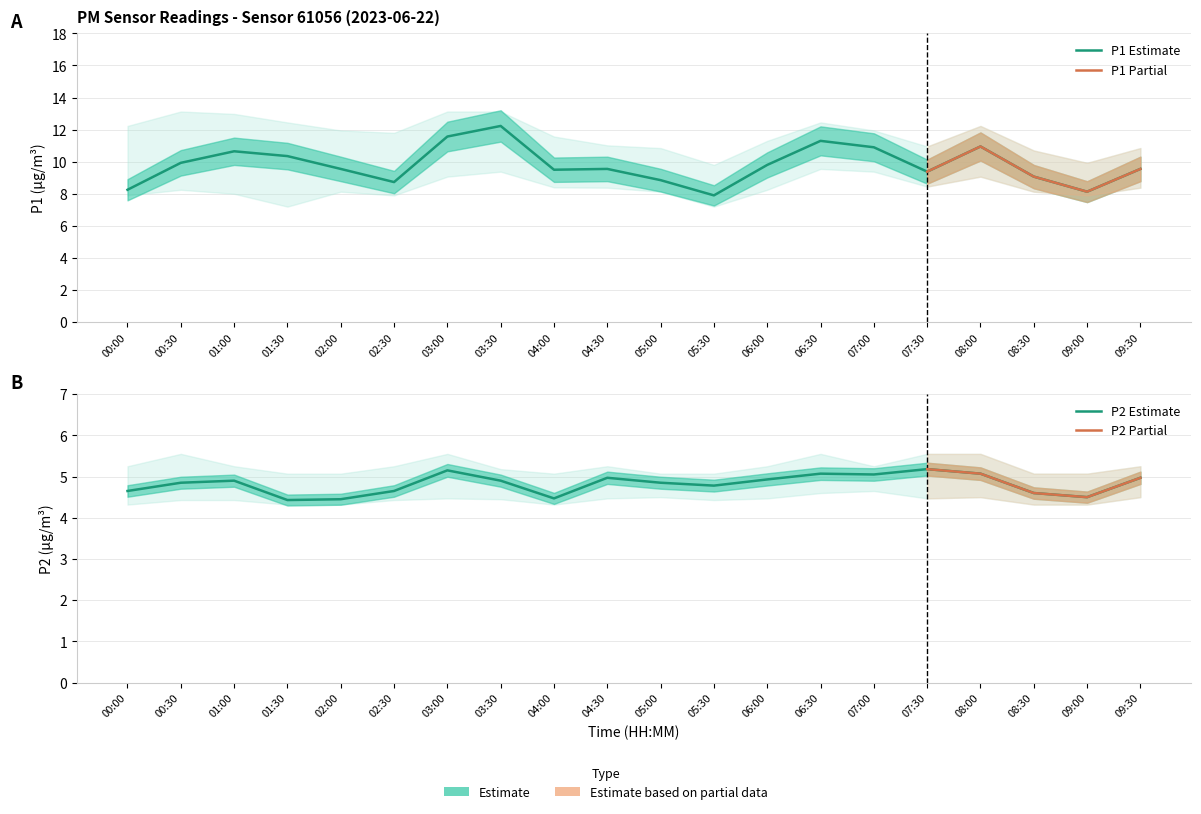

How many series are shown in this chart?

6